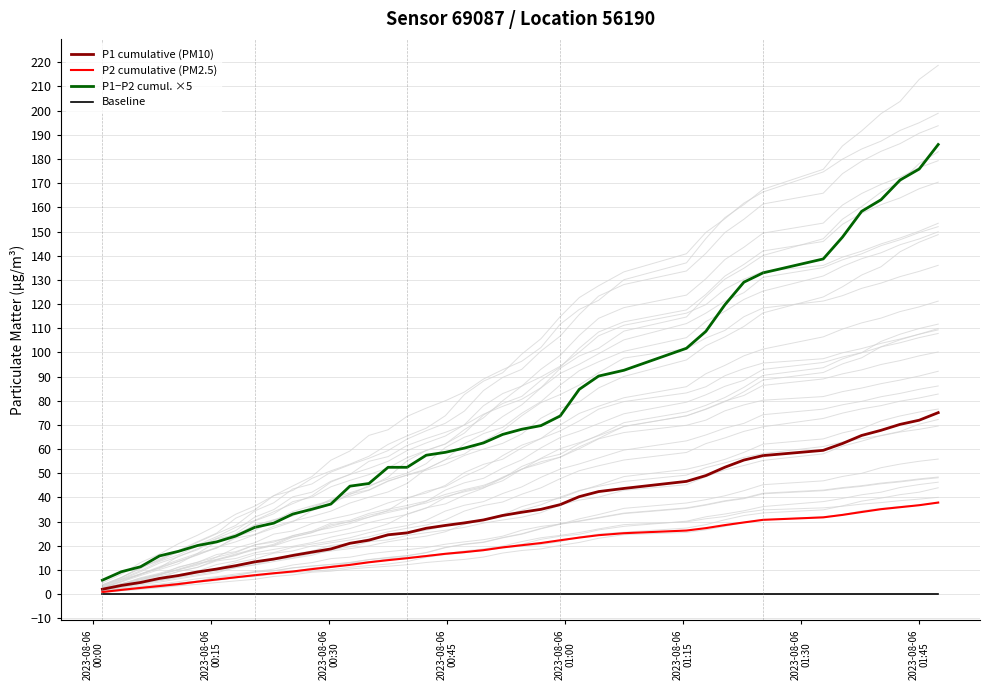

What is the maximum value for P1 cumulative (PM10)?

75.1